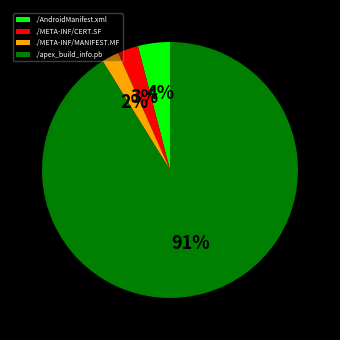

How many slices are in this pie chart?

4